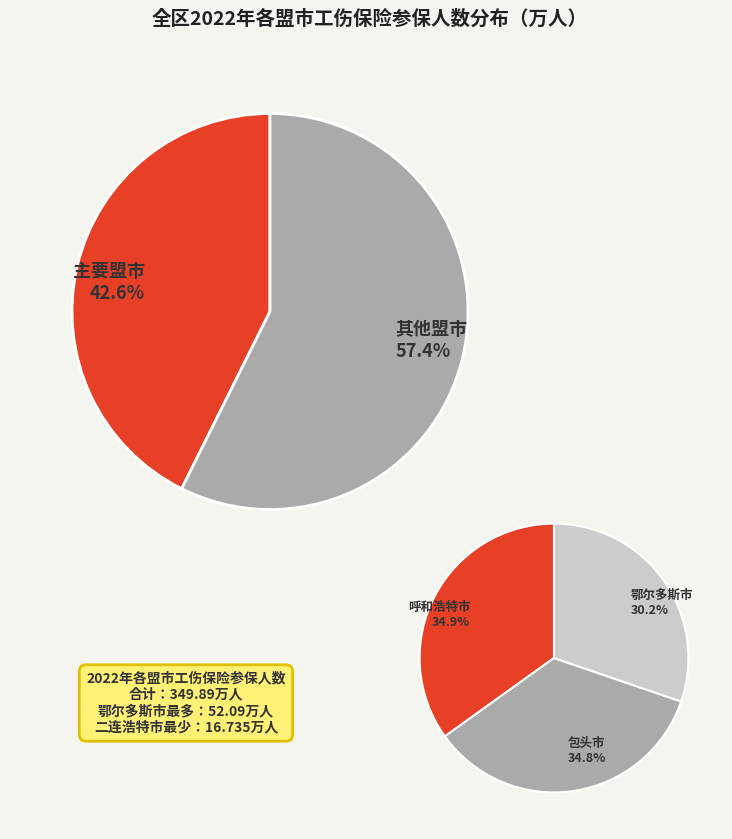

Between 包头市 and 乌海市, which is larger?

包头市